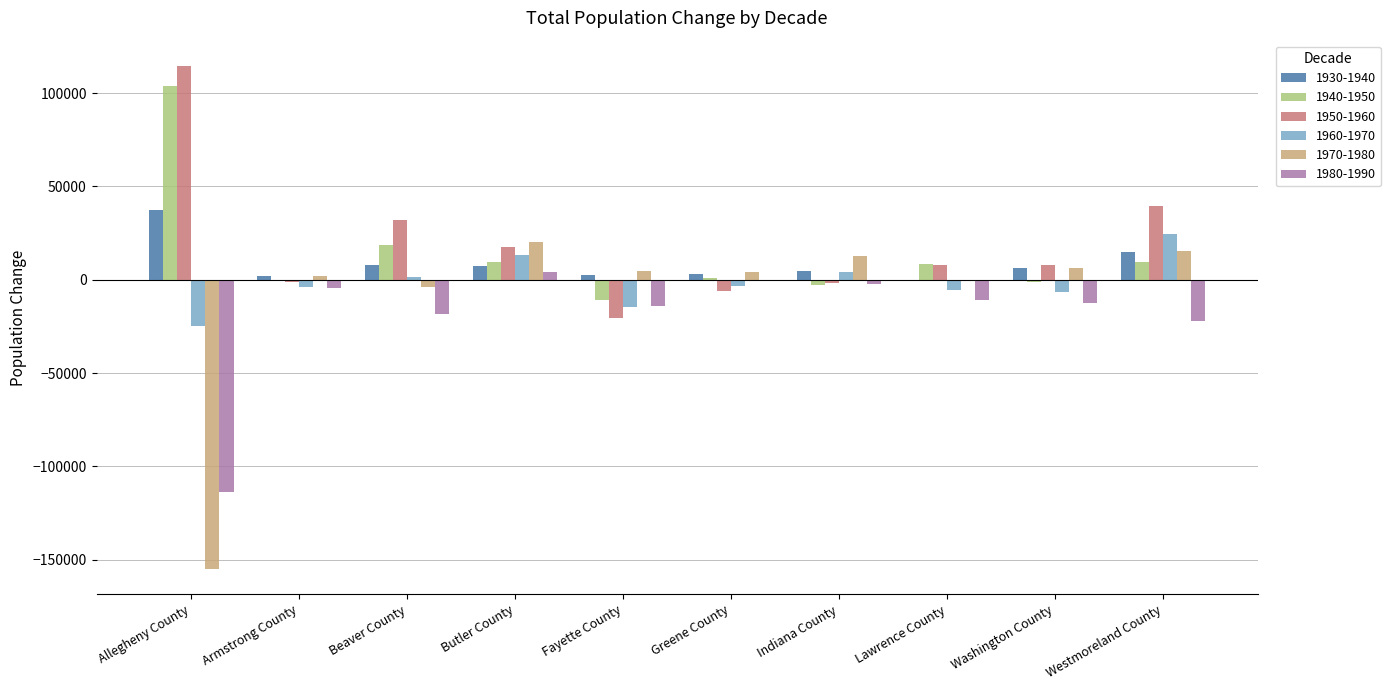

At which label does 1940-1950 first exceed 8243?

Allegheny County